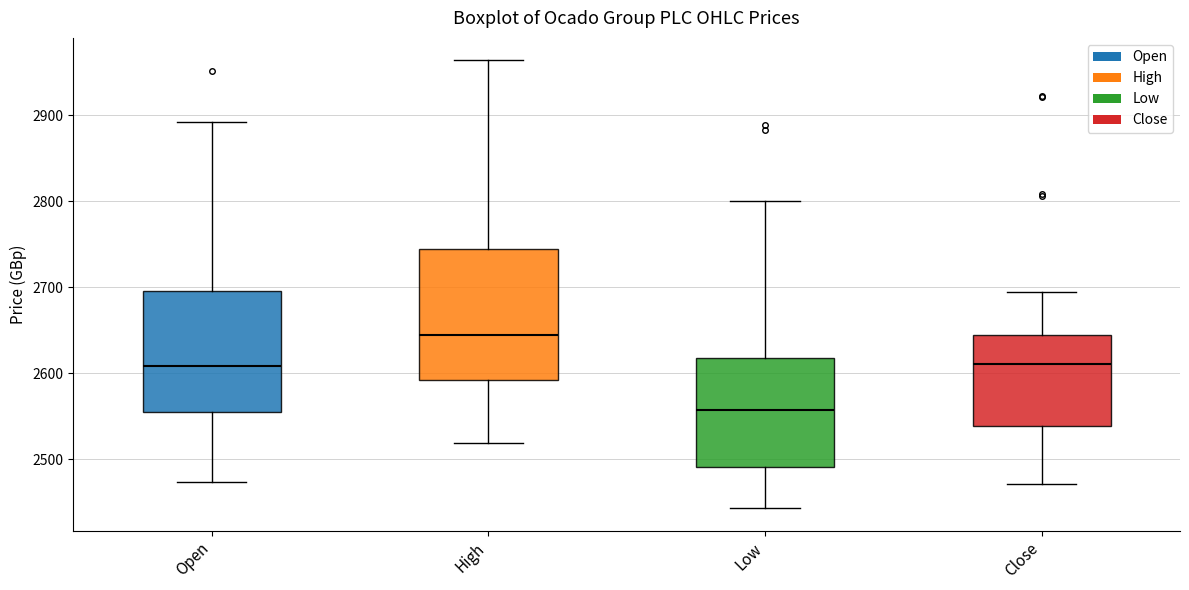

Comparing the boxes themselves (not the whiskers), which one is the tallest?

High